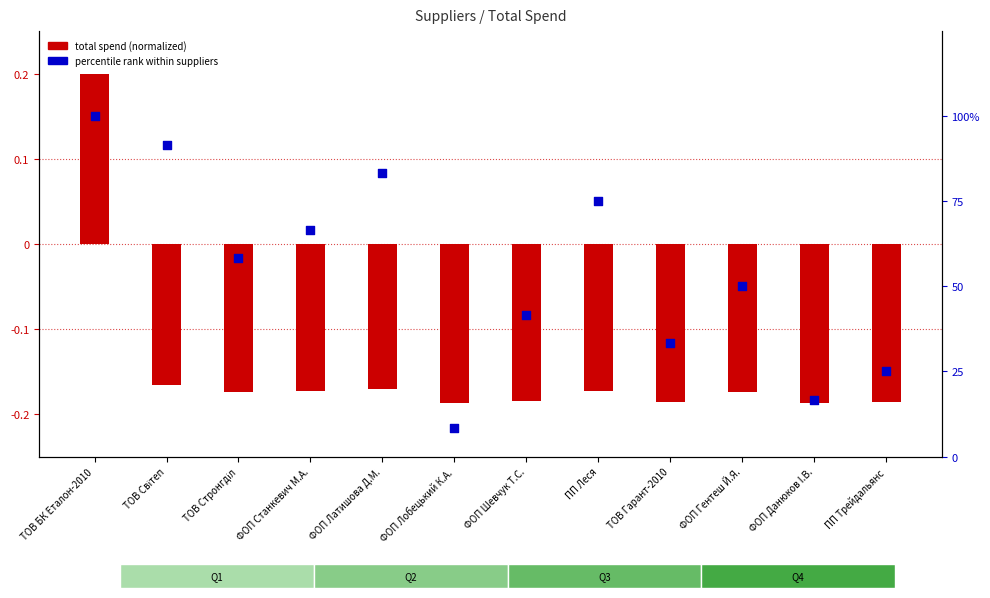

Which series has the largest Y range (max minus min)?

percentile rank